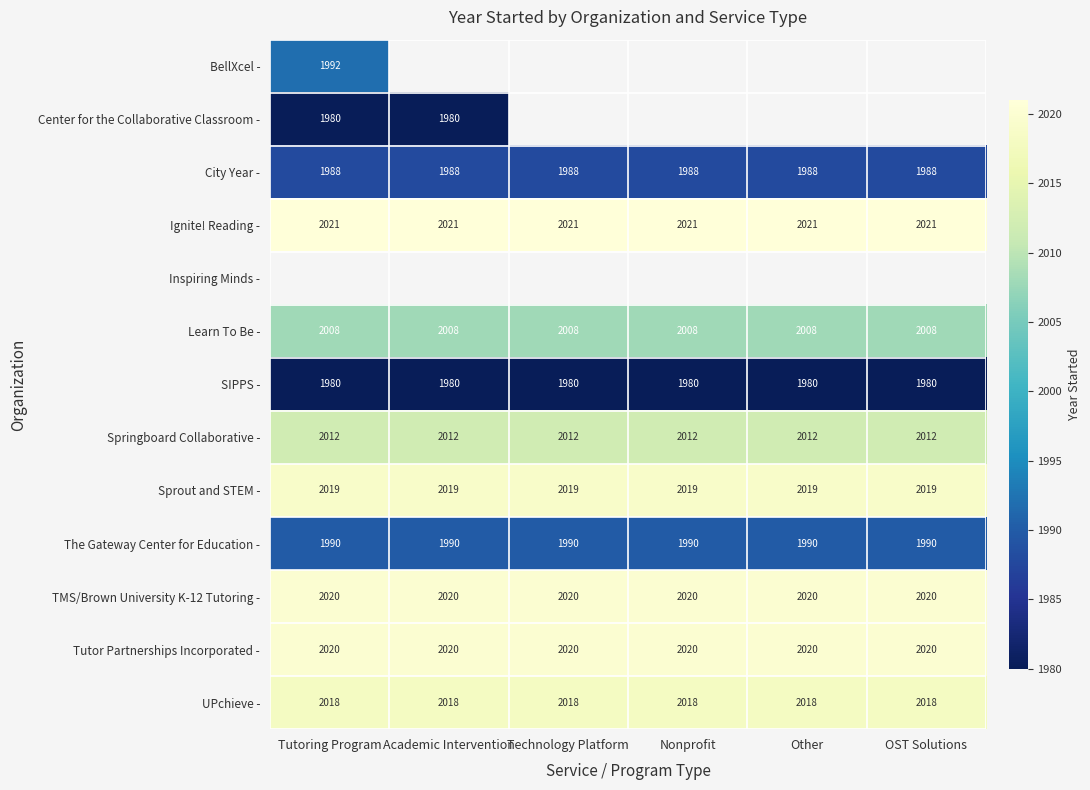

The value of Learn To Be - at Academic Intervention is 3543. True or false?

False